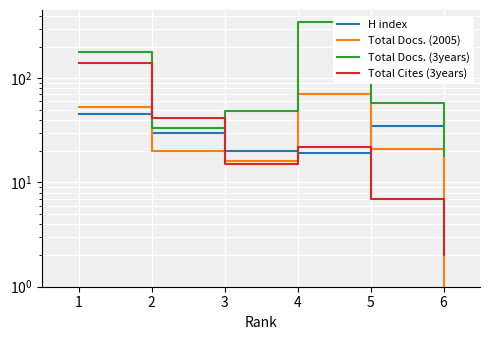

How many lines are shown in the chart?

4